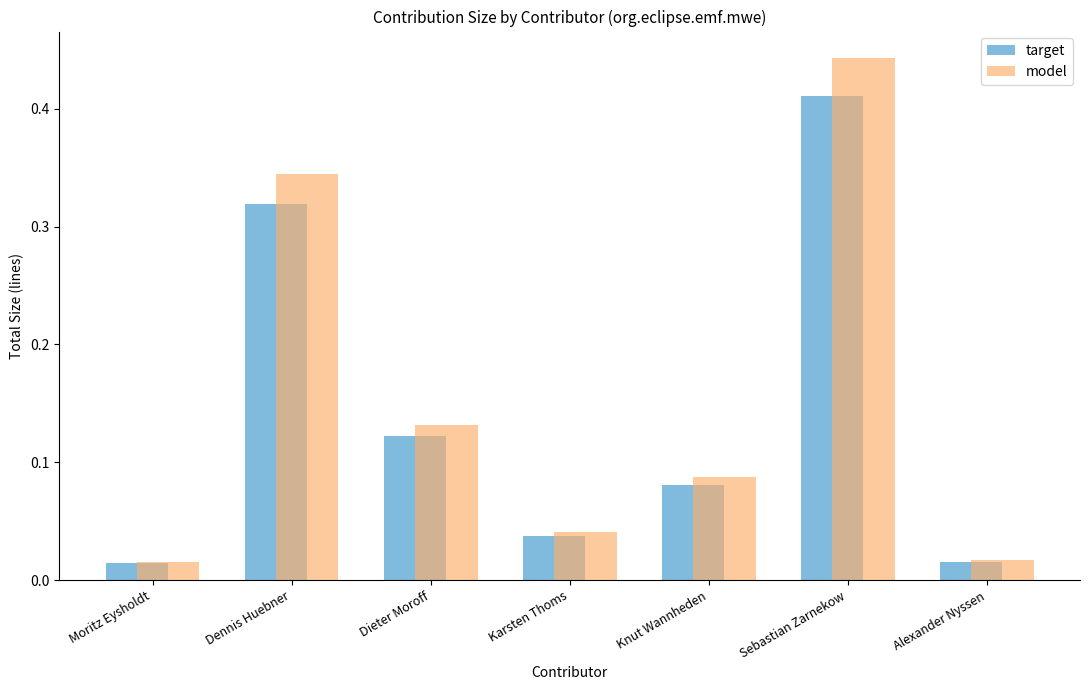

The value of model at Karsten Thoms is 0.1. True or false?

False